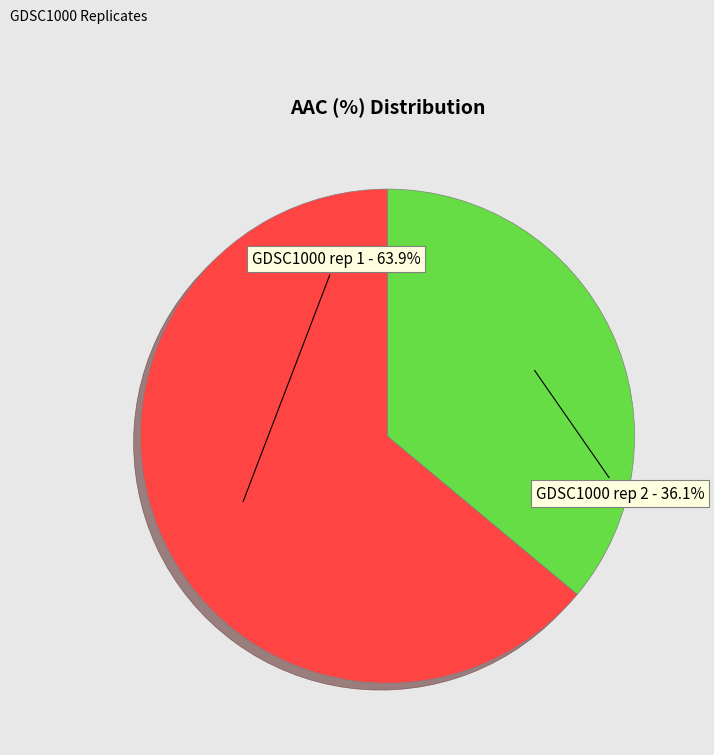

Count the number of slices in the pie.

2